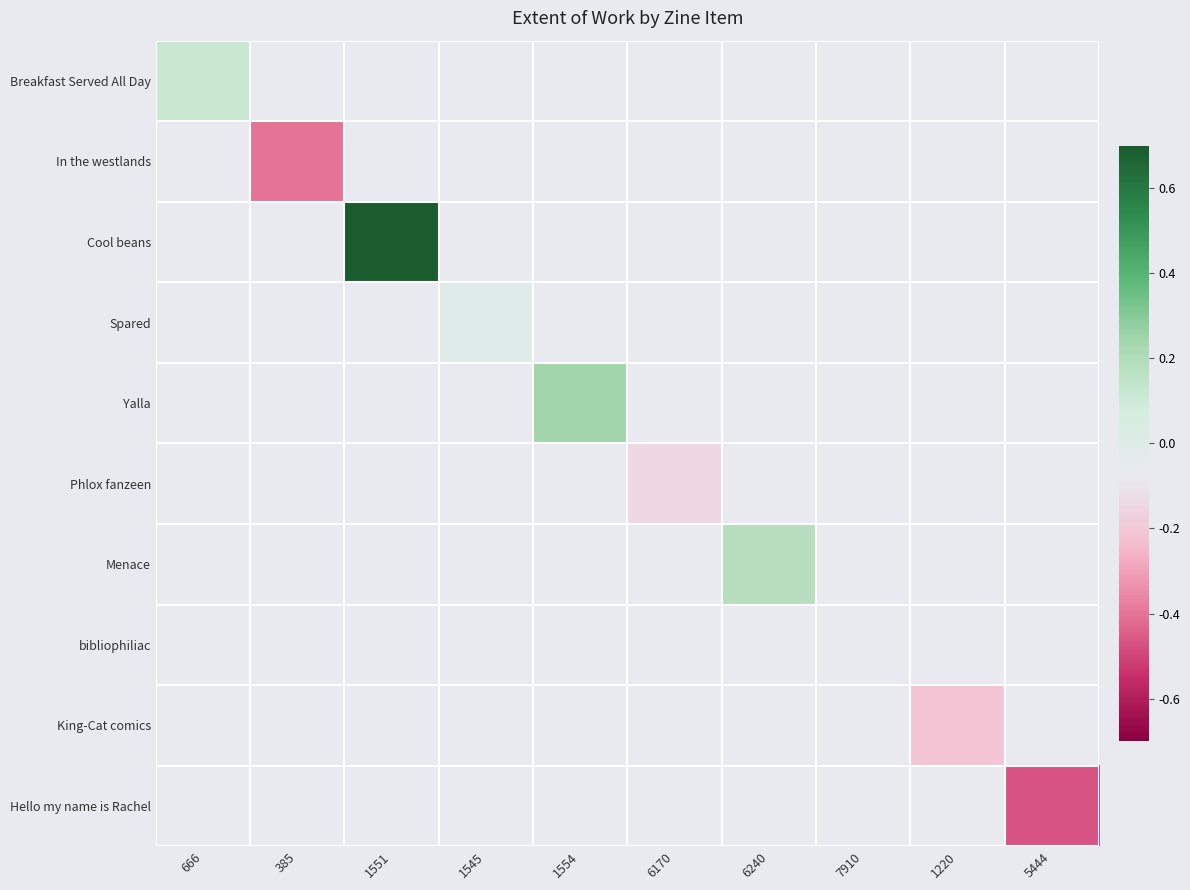

Reading left to right, extract all data points from this chart.

Breakfast Served All Day: 666=0.1	385=0.0	1551=0.0	1545=0.0	1554=0.0	6170=0.0	6240=0.0	7910=0.0	1220=0.0	5444=0.0
In the westlands: 666=0.0	385=-0.4	1551=0.0	1545=0.0	1554=0.0	6170=0.0	6240=0.0	7910=0.0	1220=0.0	5444=0.0
Cool beans: 666=0.0	385=0.0	1551=0.7	1545=0.0	1554=0.0	6170=0.0	6240=0.0	7910=0.0	1220=0.0	5444=0.0
Spared: 666=0.0	385=0.0	1551=0.0	1545=-0.0	1554=0.0	6170=0.0	6240=0.0	7910=0.0	1220=0.0	5444=0.0
Yalla: 666=0.0	385=0.0	1551=0.0	1545=0.0	1554=0.2	6170=0.0	6240=0.0	7910=0.0	1220=0.0	5444=0.0
Phlox fanzeen: 666=0.0	385=0.0	1551=0.0	1545=0.0	1554=0.0	6170=-0.1	6240=0.0	7910=0.0	1220=0.0	5444=0.0
Menace: 666=0.0	385=0.0	1551=0.0	1545=0.0	1554=0.0	6170=0.0	6240=0.2	7910=0.0	1220=0.0	5444=0.0
bibliophiliac: 666=0.0	385=0.0	1551=0.0	1545=0.0	1554=0.0	6170=0.0	6240=0.0	7910=0.0	1220=0.0	5444=0.0
King-Cat comics: 666=0.0	385=0.0	1551=0.0	1545=0.0	1554=0.0	6170=0.0	6240=0.0	7910=0.0	1220=-0.2	5444=0.0
Hello my name is Rachel: 666=0.0	385=0.0	1551=0.0	1545=0.0	1554=0.0	6170=0.0	6240=0.0	7910=0.0	1220=0.0	5444=-0.5